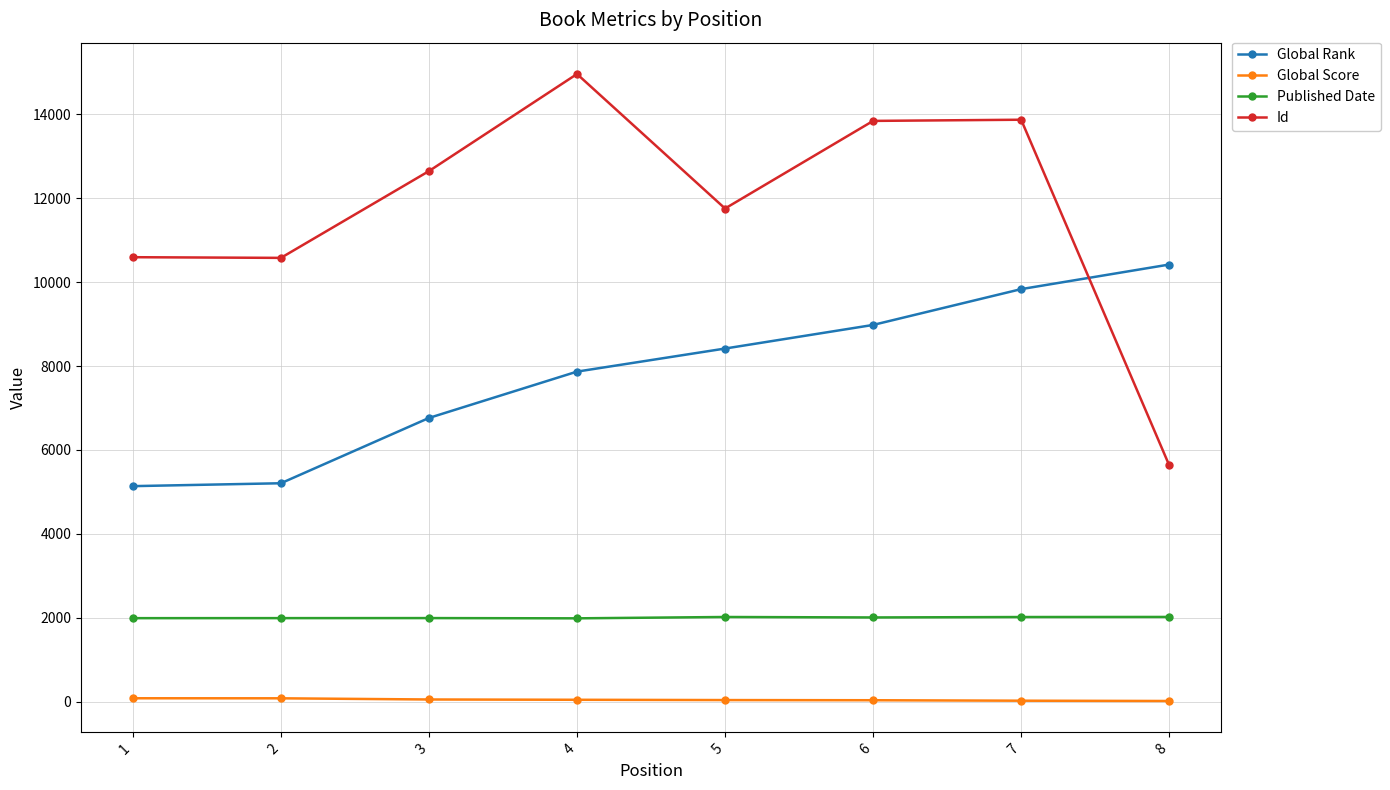

Rank the series by their average value, from lowest to highest.

Global Score, Published Date, Global Rank, Id